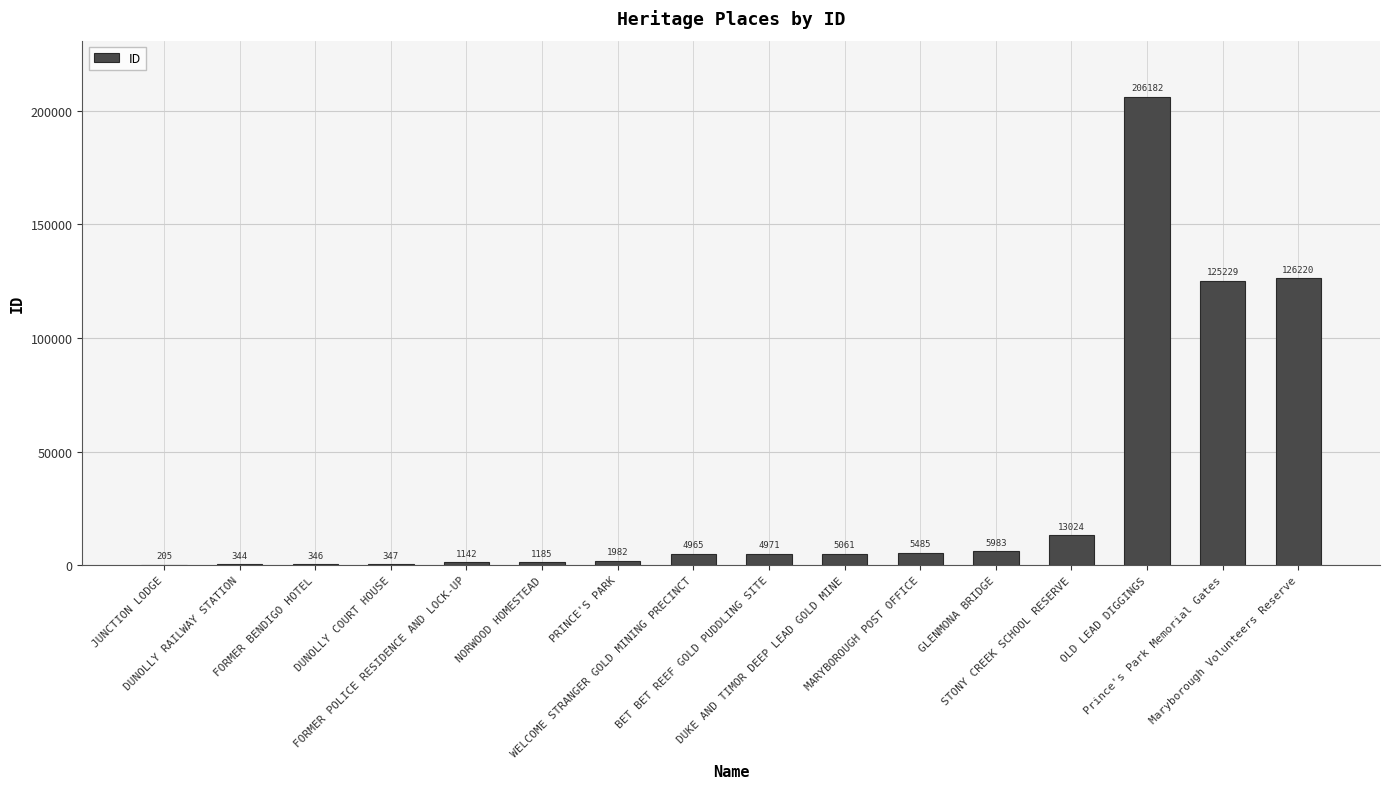

How many series are shown in this chart?

1